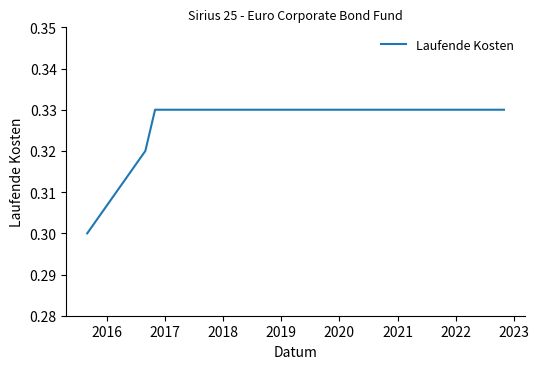

What is the sum of all values?

3.9